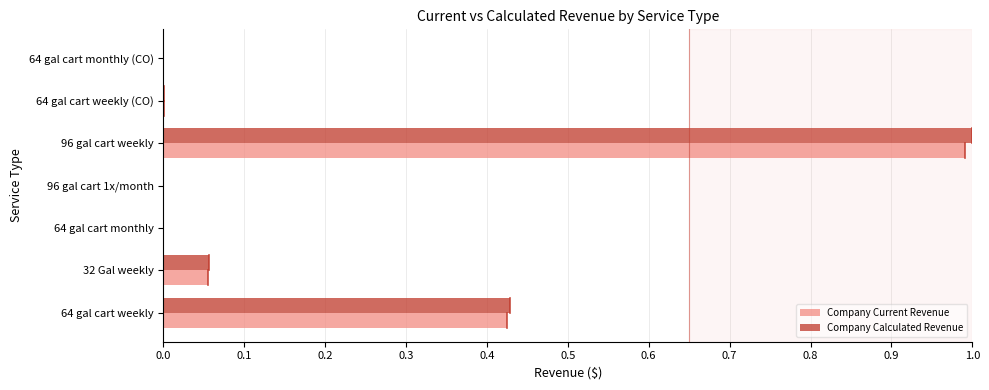

Is it true that Company Current Revenue equals 1.0 at 96 gal cart weekly?

True